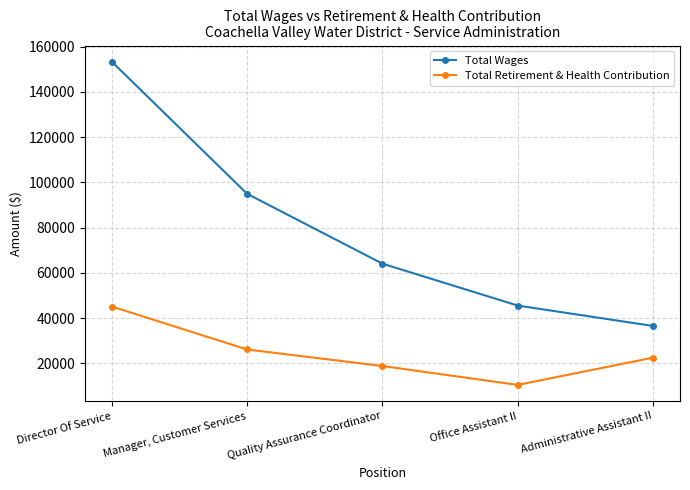

Which series has the largest total across all categories?

Total Wages